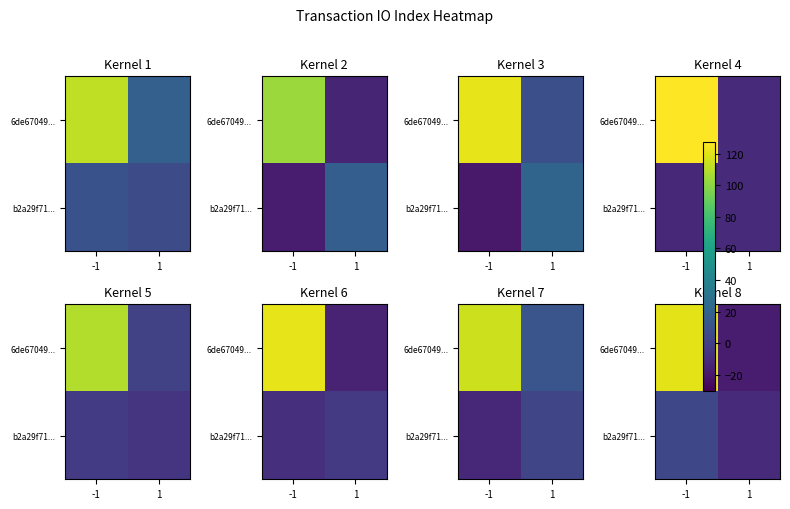

Is it true that 6de67049... equals 120.7 at -1?

True